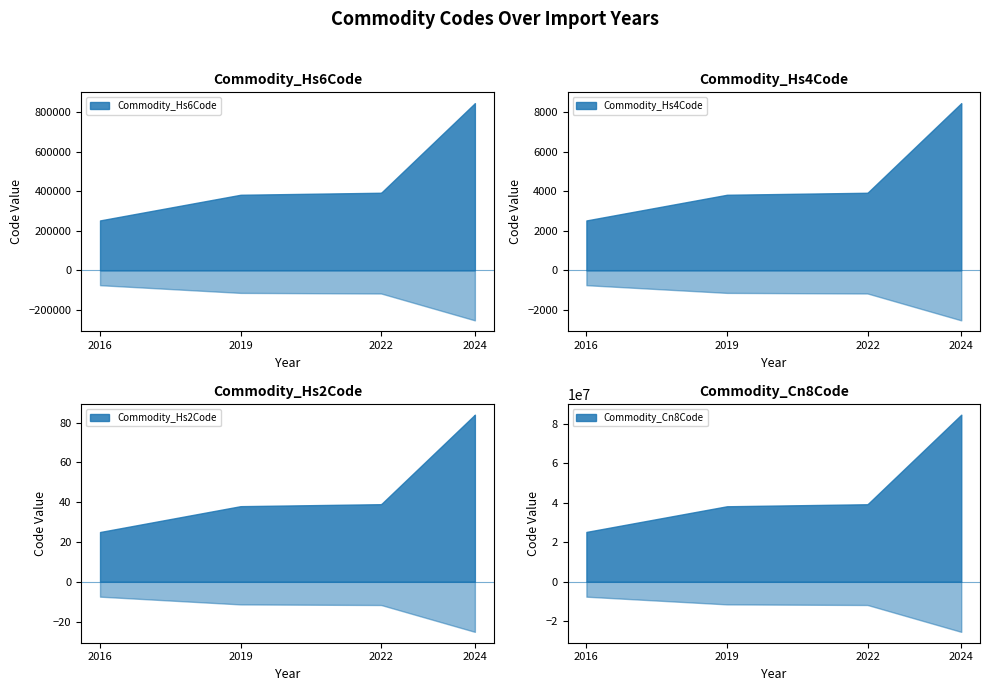

True or false: Commodity_Cn8Code has more than 0 points higher than both neighbors.

False